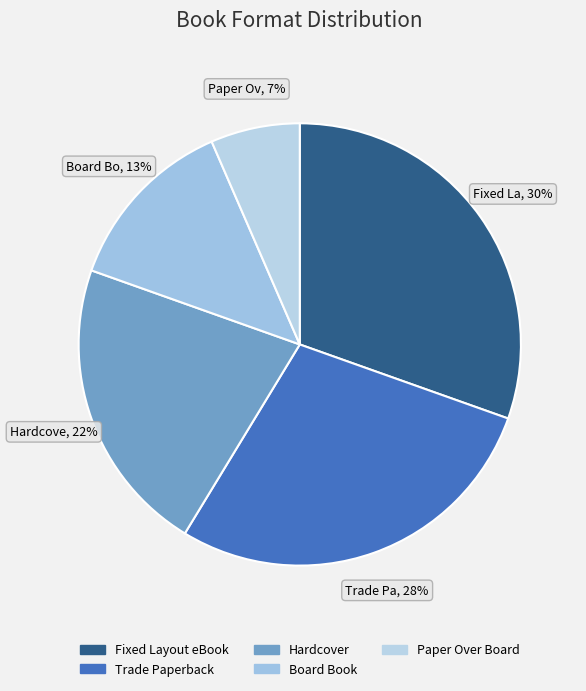

Is there a majority slice in this chart?

No